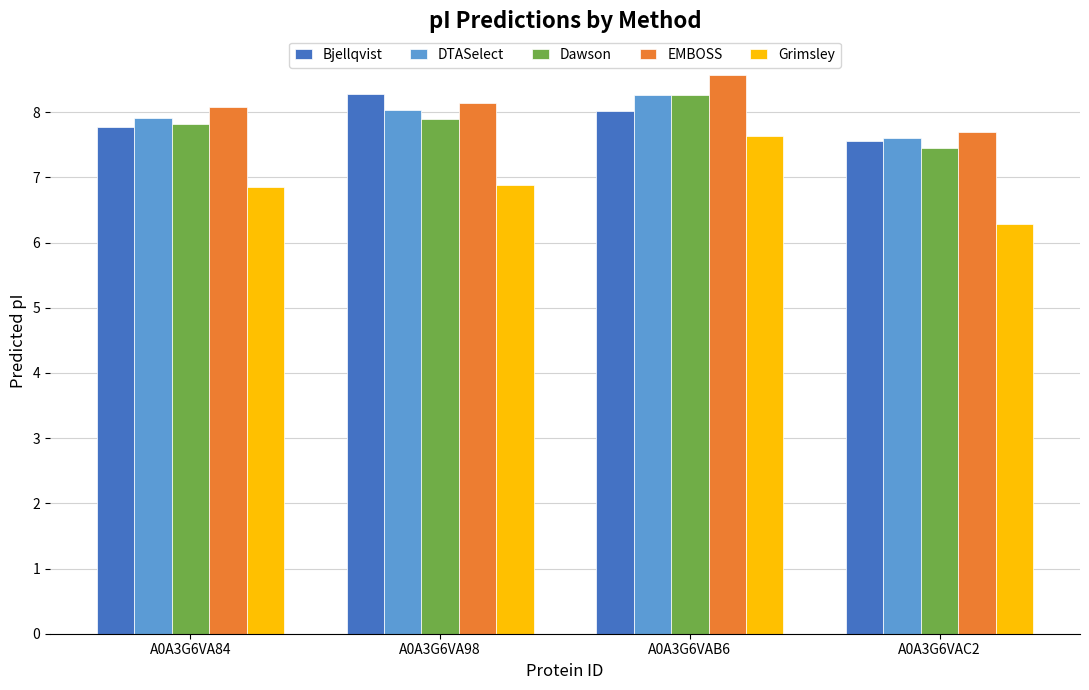

What position from the right is A0A3G6VAB6?

2